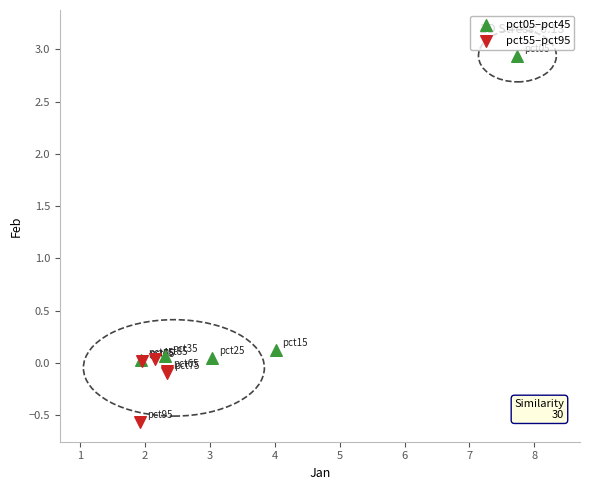

What are all the series names shown in the legend?

pct05–pct45, pct55–pct95